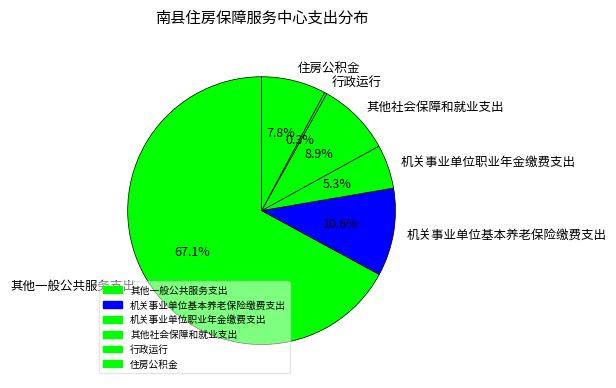

True or false: 其他一般公共服务支出 accounts for 55% of the total.

False